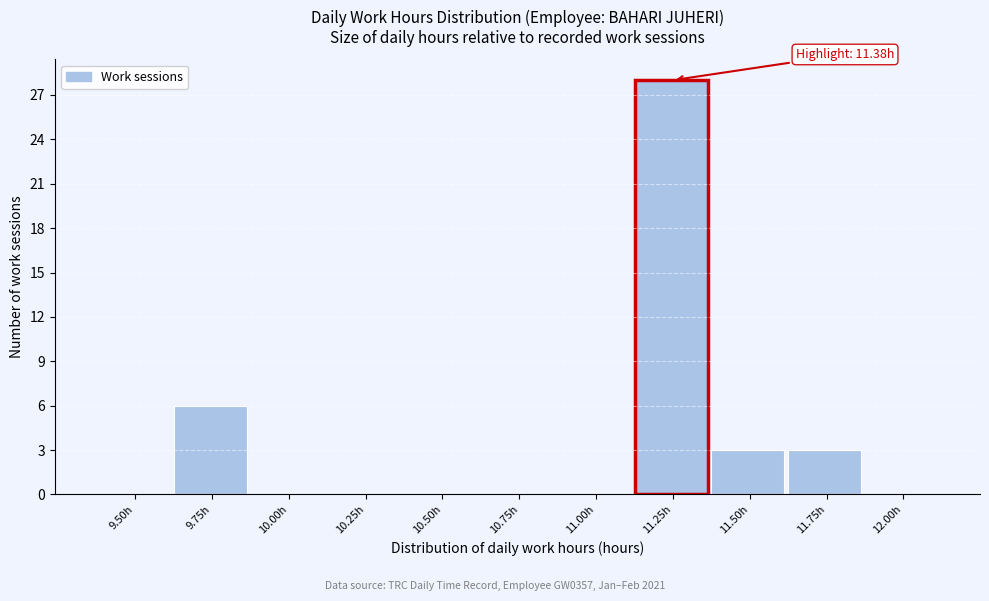

Reading right to left, list all the values displayed in this chart.

12.00h=0	11.75h=3	11.50h=3	11.25h=28	11.00h=0	10.75h=0	10.50h=0	10.25h=0	10.00h=0	9.75h=6	9.50h=0